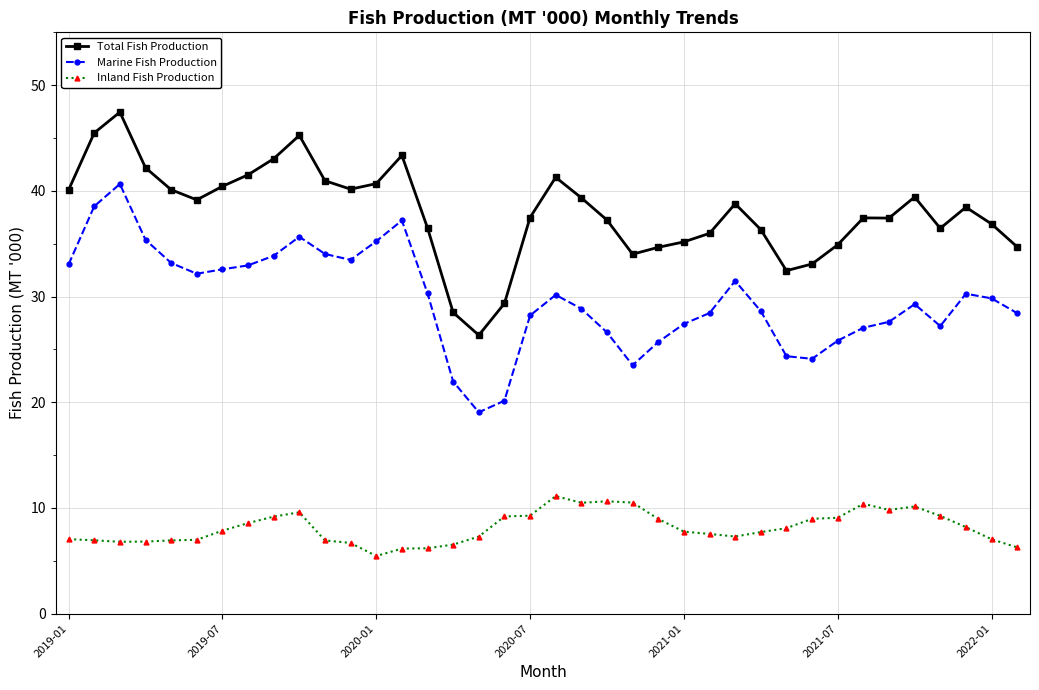

Count the number of data series in this chart.

3